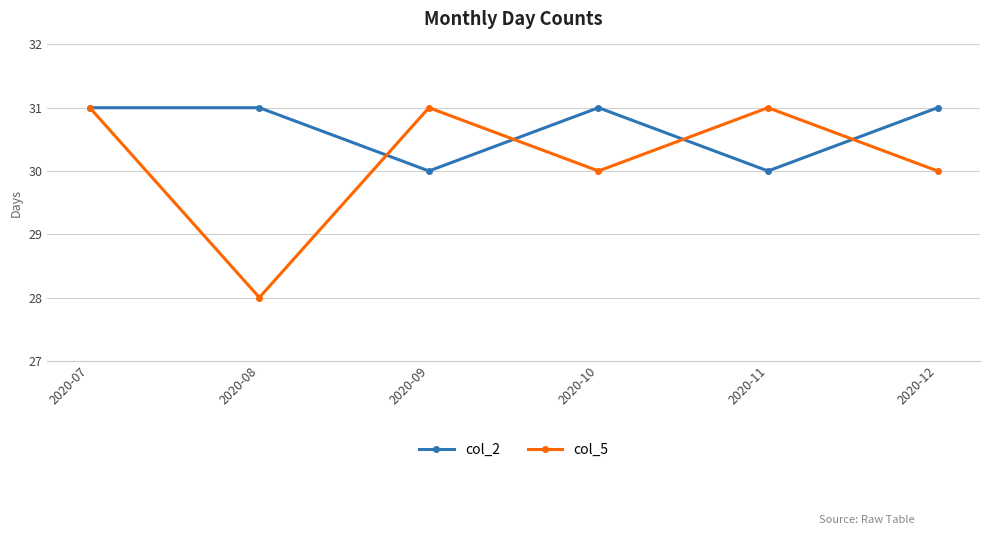

What is the difference between the maximum and minimum values in the col_2 series?

1